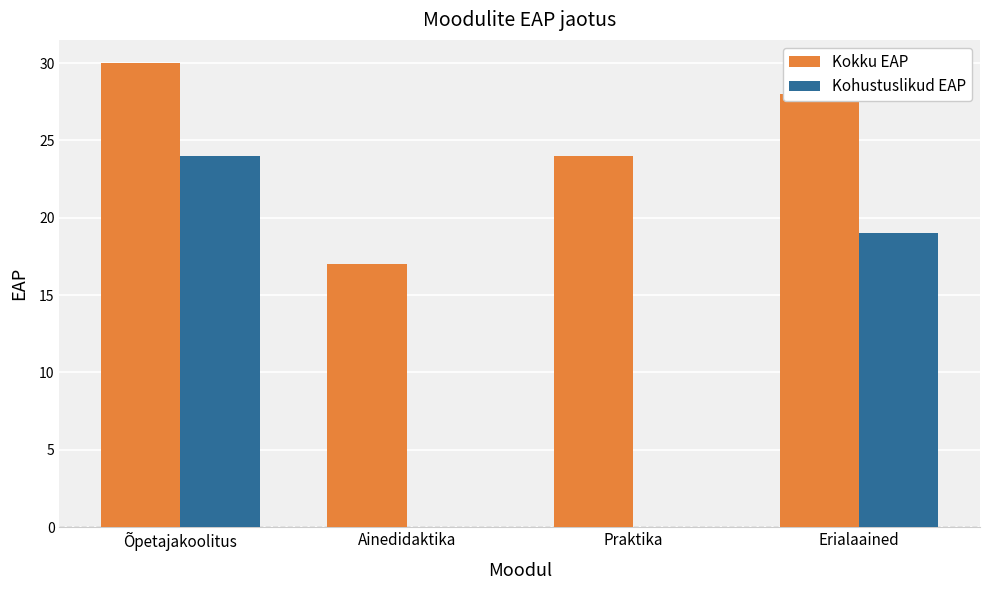

Which category has the highest value across all series?

Õpetajakoolitus